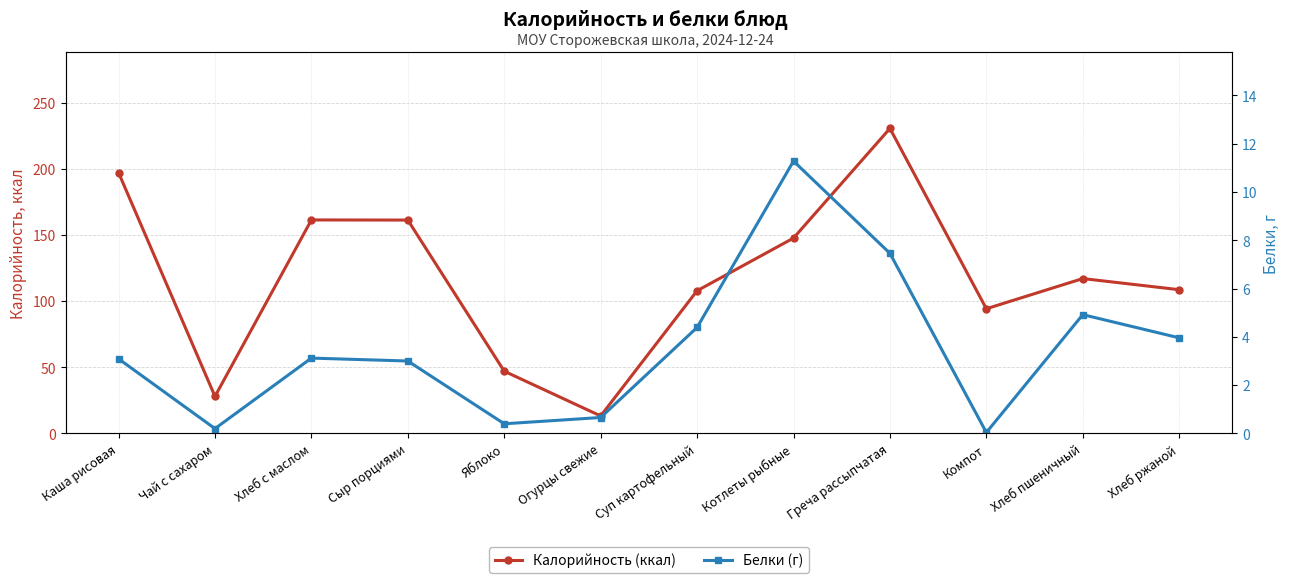

Rank the series at Чай с сахаром from lowest to highest value.

Белки (г), Калорийность (ккал)